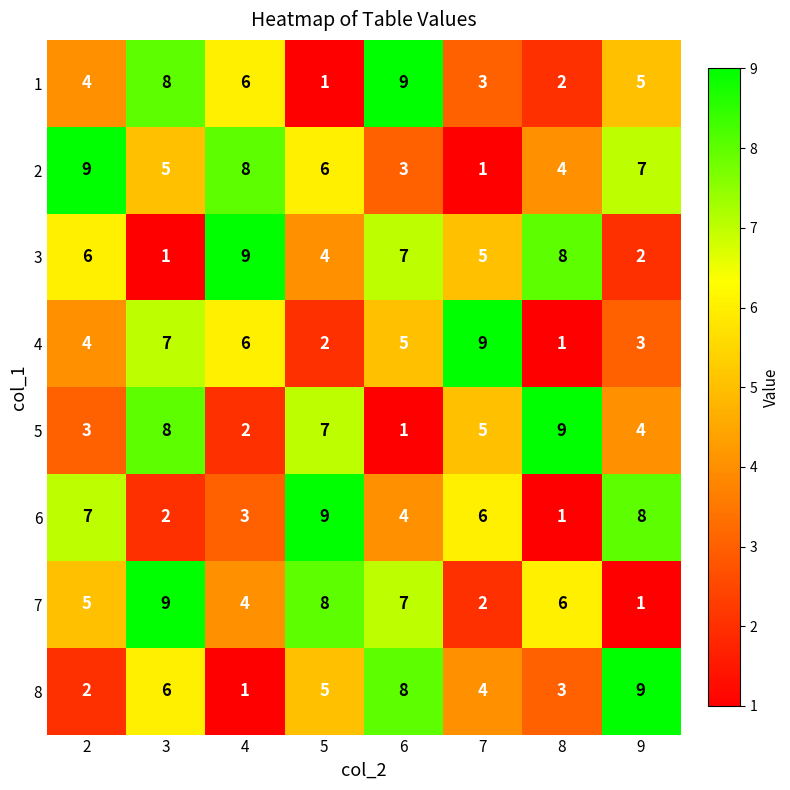

At which label does 4 reach its minimum?

8